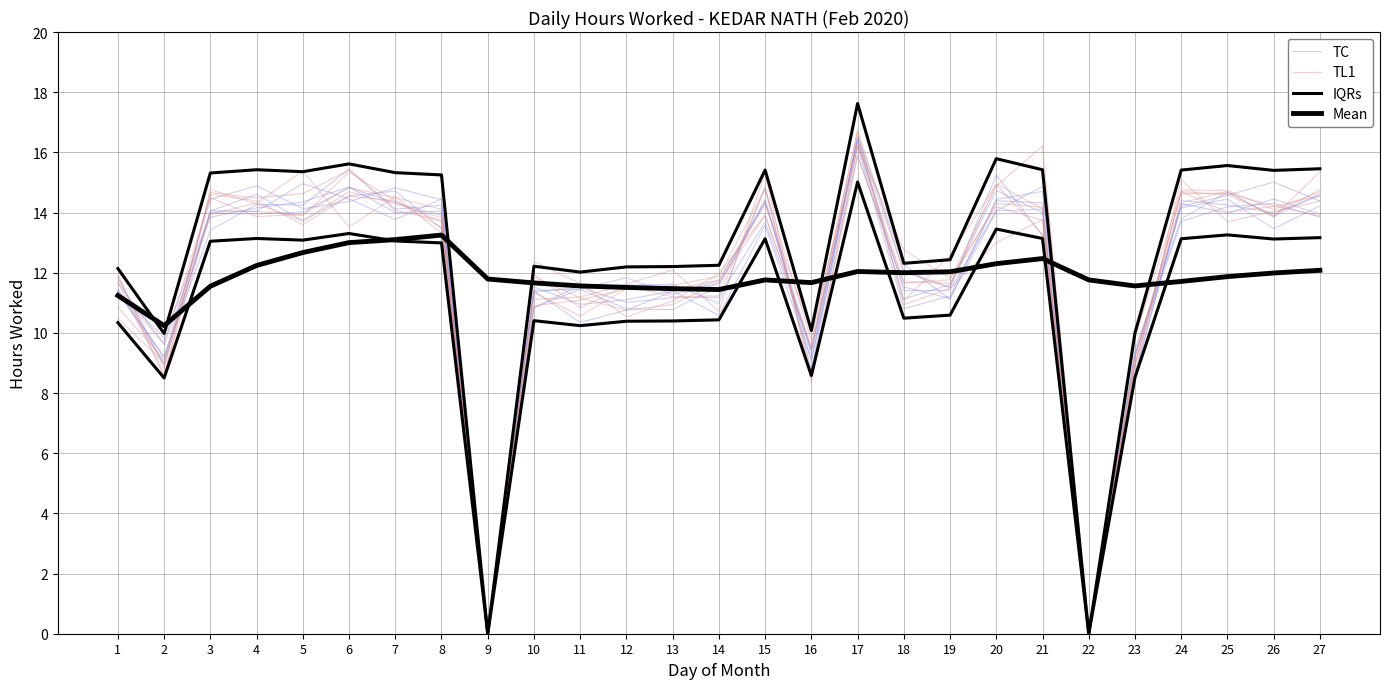

What is the difference between the TL1 values at 11 and 18?

1.7